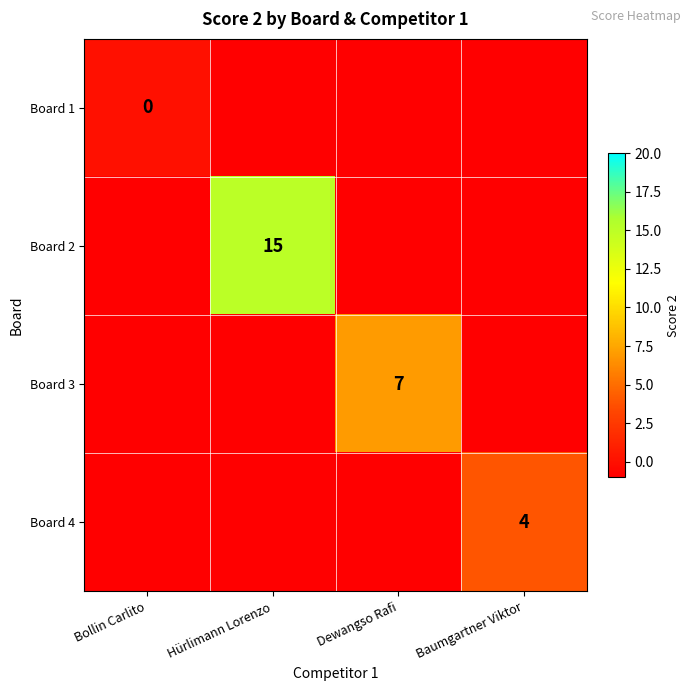

The Board 4 series shows 4 at Baumgartner Viktor. True or false?

True